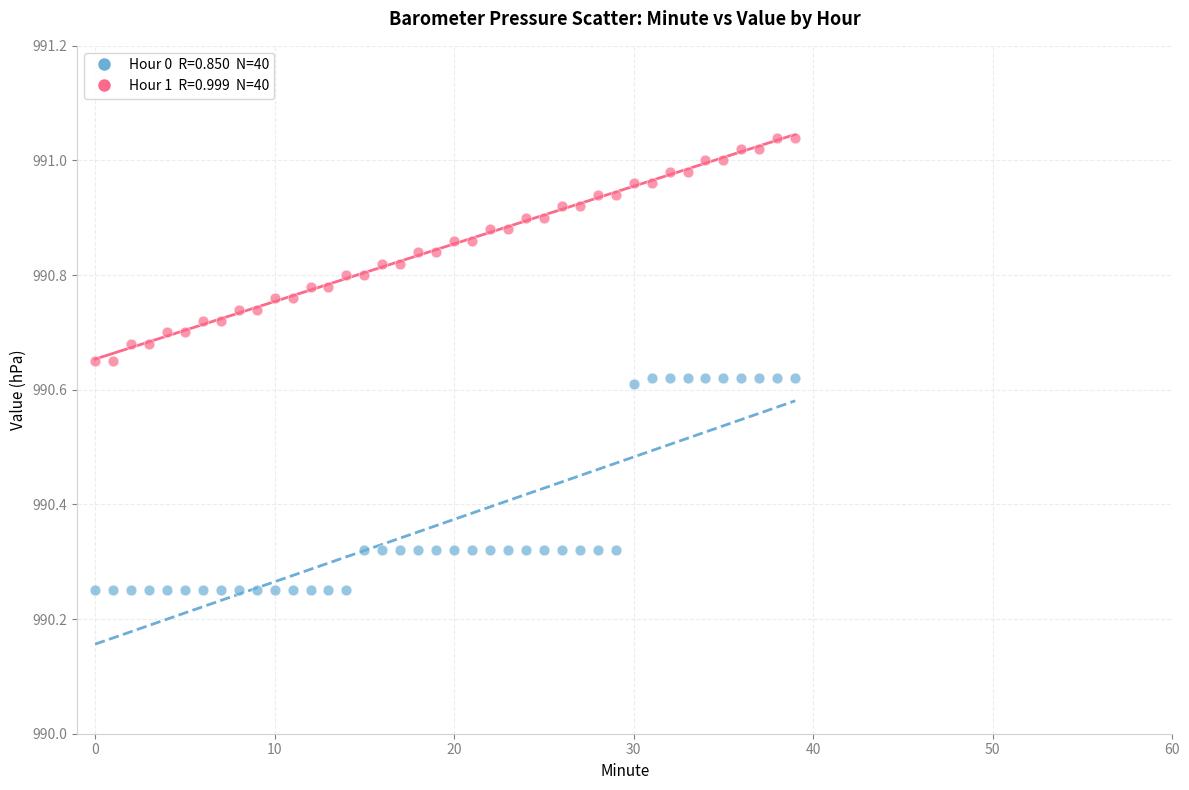

Across all data points, what is the range of Y values (max minus min)?

0.8